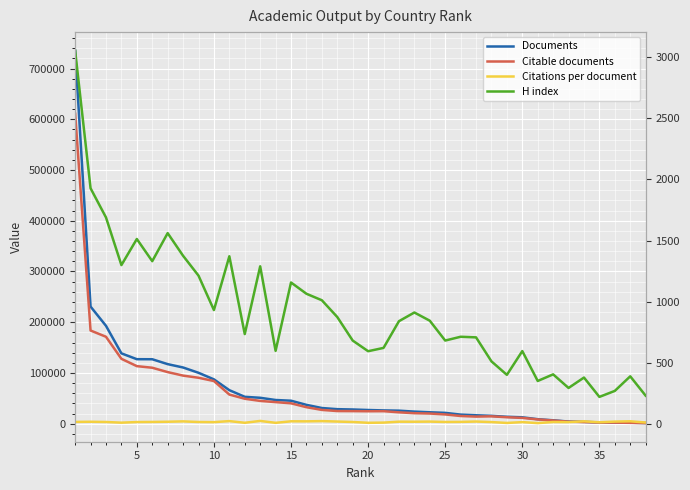

True or false: Citable documents and H index intersect in this chart.

False